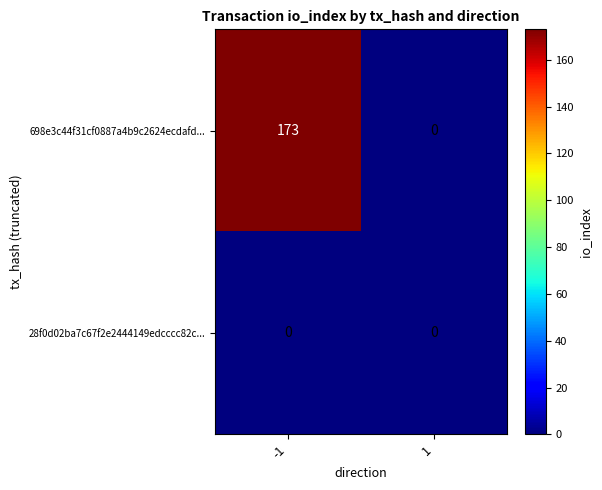

What is the total value across all series at -1?

173